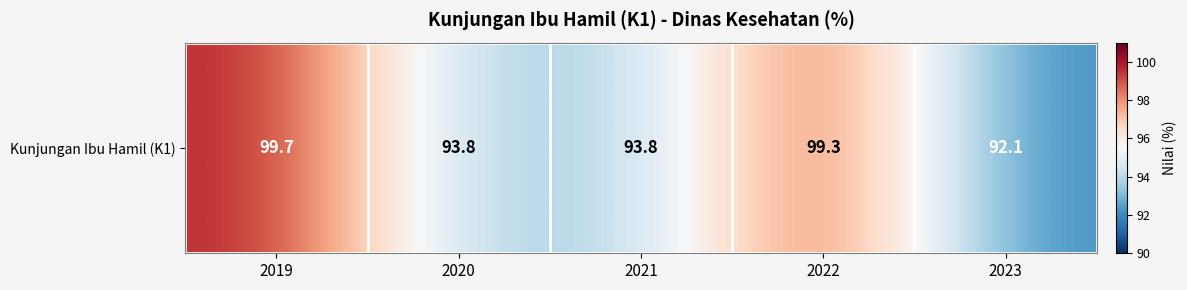

What is the difference between the values at 2019 and 2020?

5.9